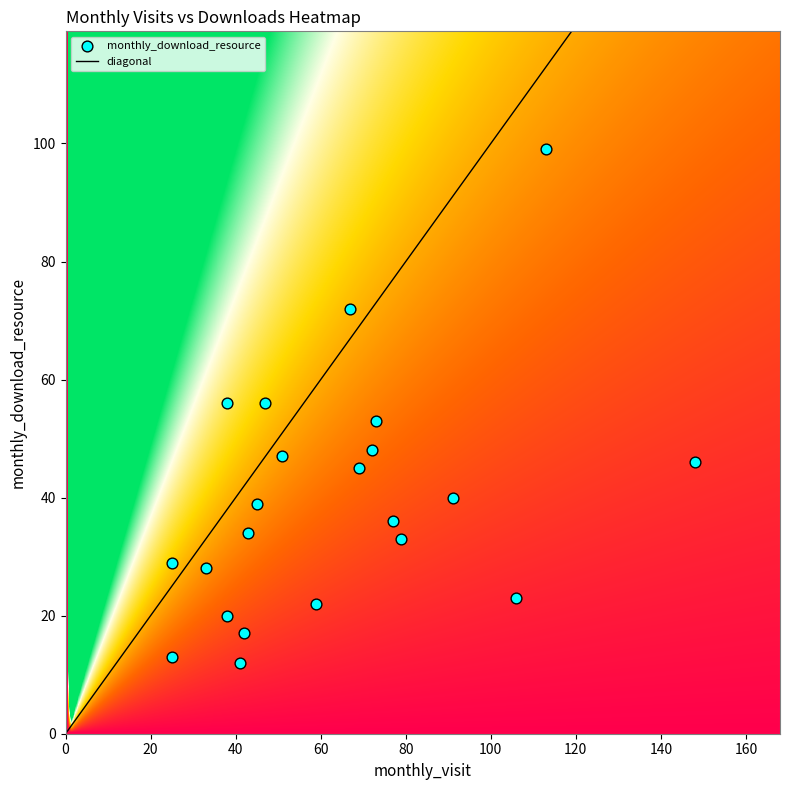

Count the number of points in this scatter plot.

22